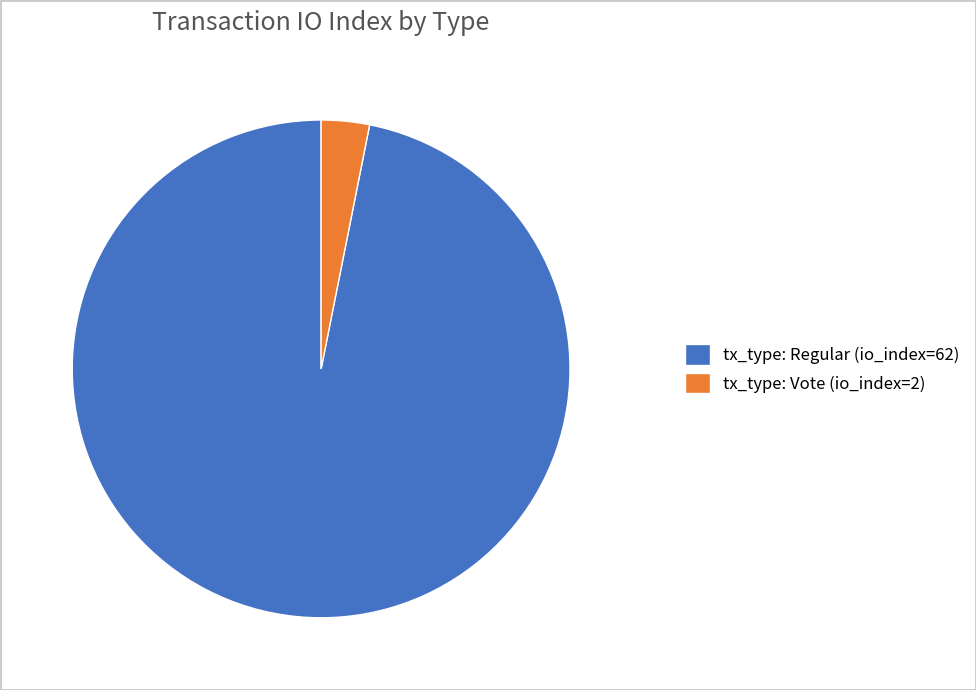

Count the number of slices in the pie.

2